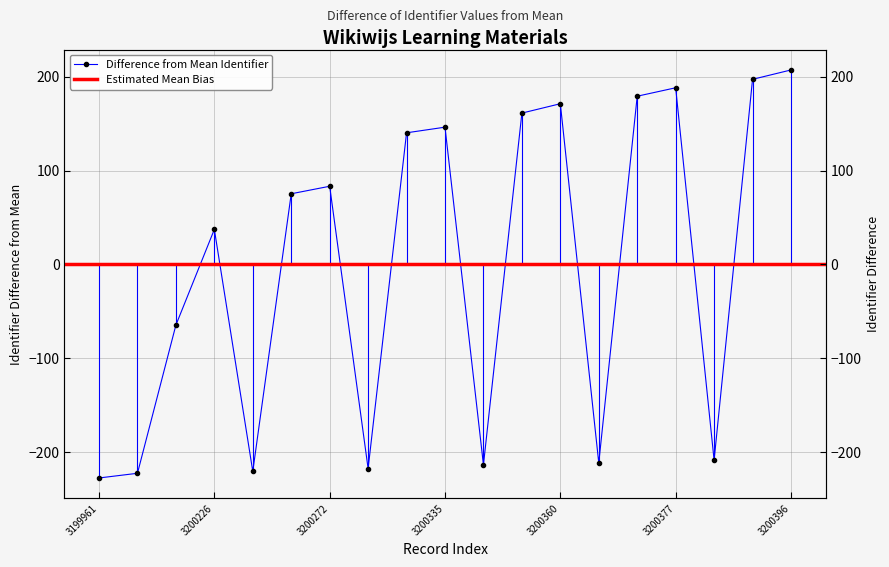

True or false: there are more than 0 points higher than both neighbors.

True